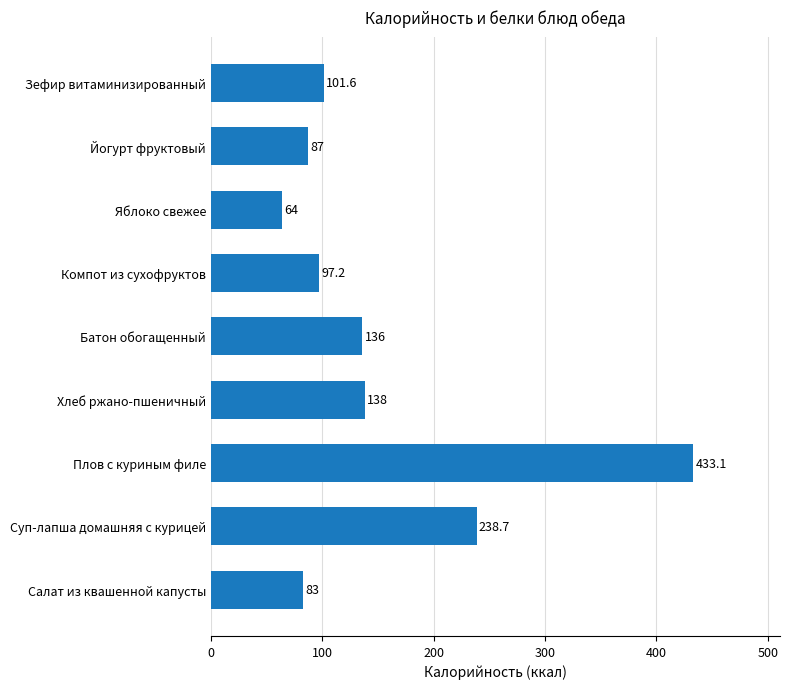

What is the minimum value shown in the chart?

64.0